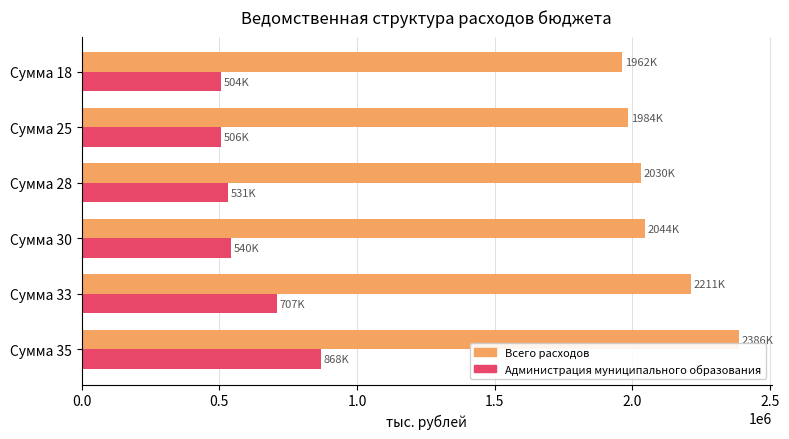

Which series has the largest range (max minus min)?

Всего расходов